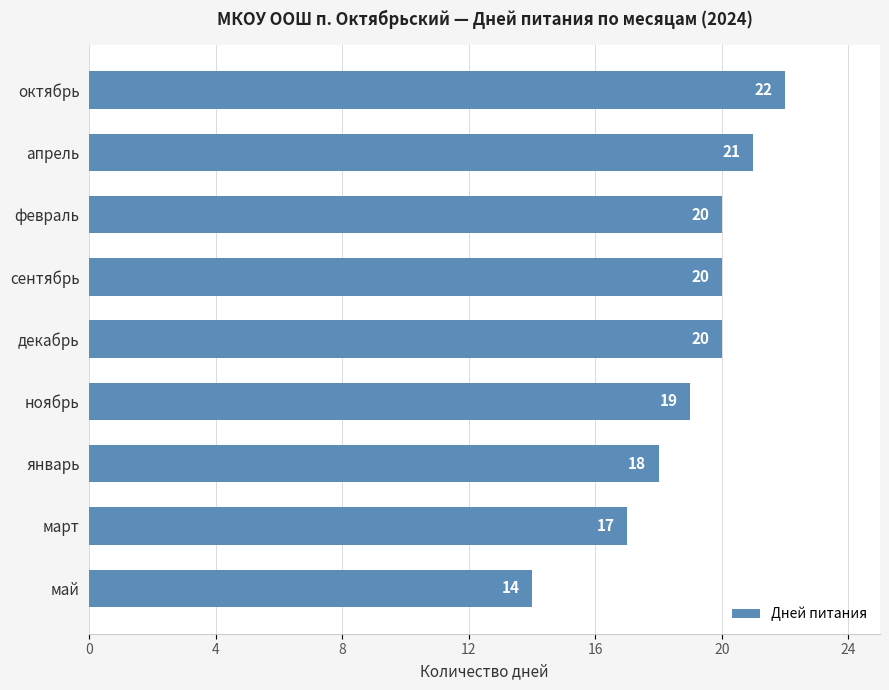

Does the chart contain any negative values?

No